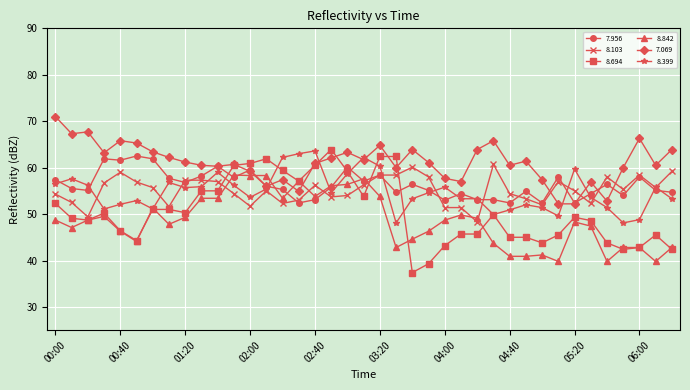

True or false: 7.069 and 8.103 cross at least once.

True